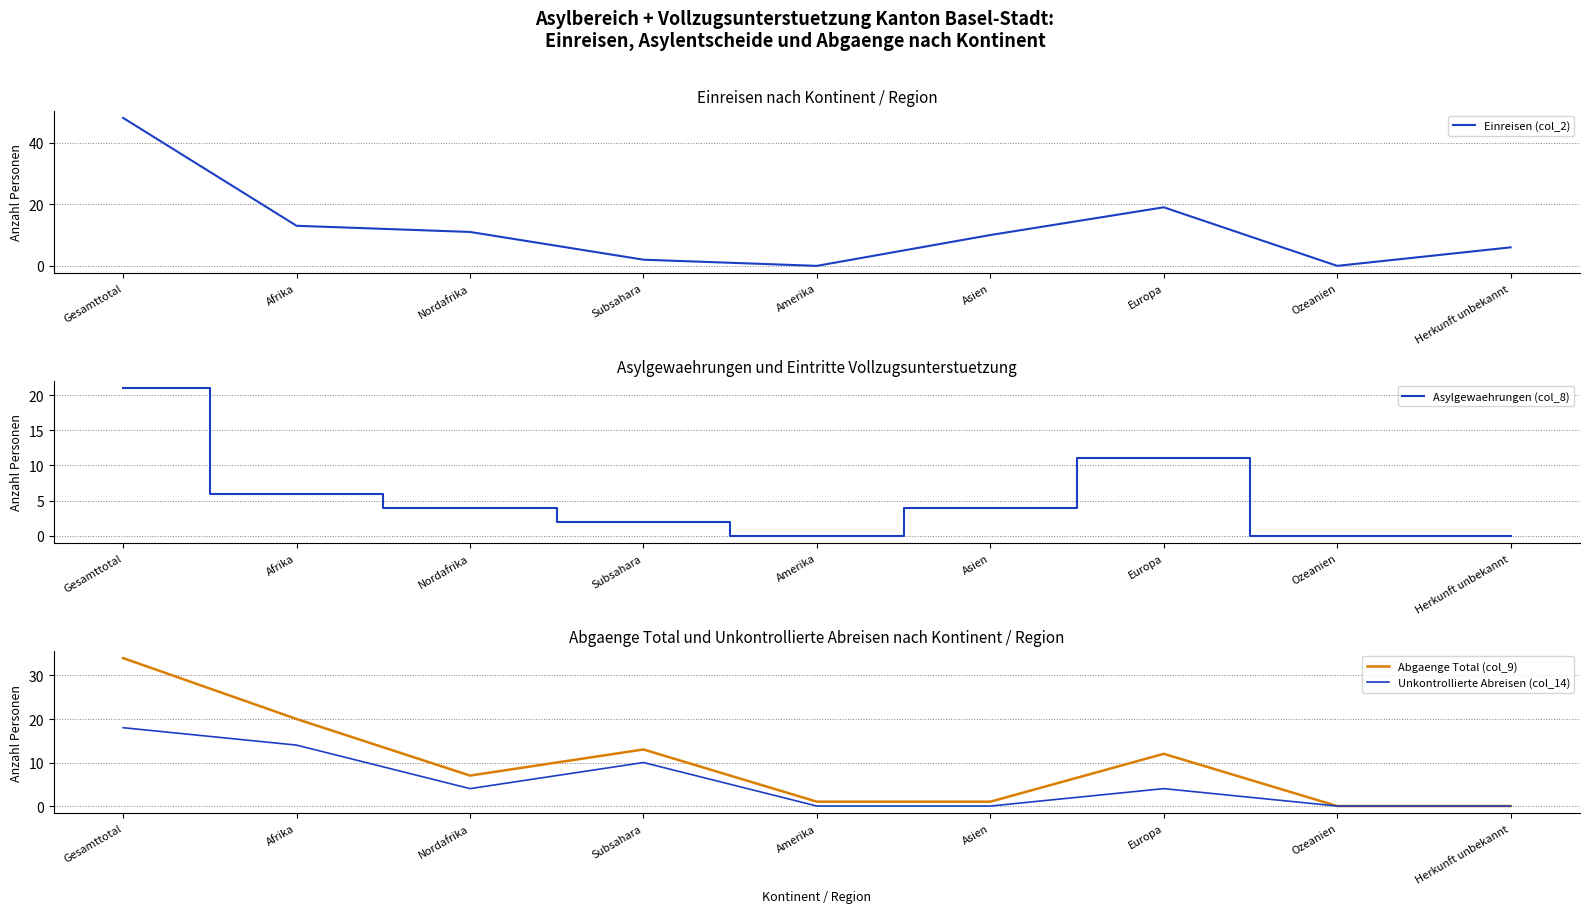

The value of Unkontrollierte Abreisen (col_14) at Ozeanien is 9. True or false?

False